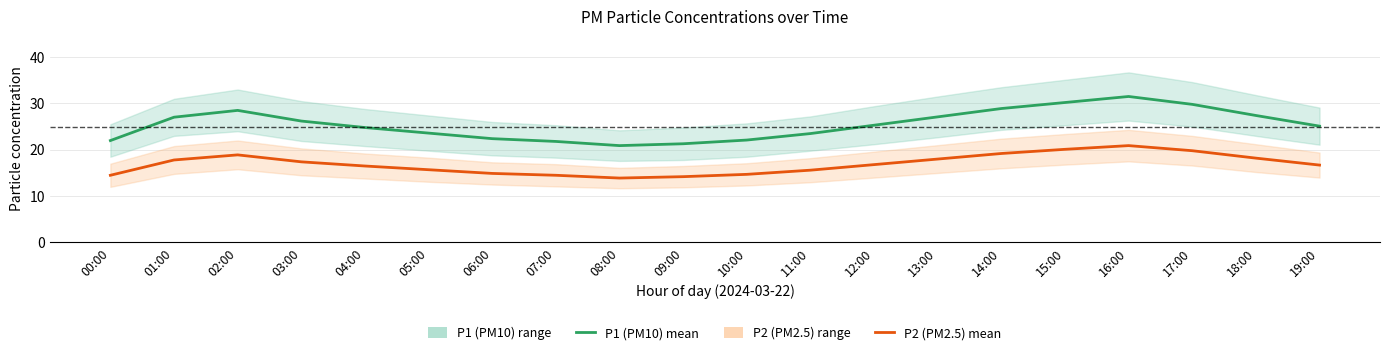

What is the average value of the P2 (PM2.5) series?

16.9